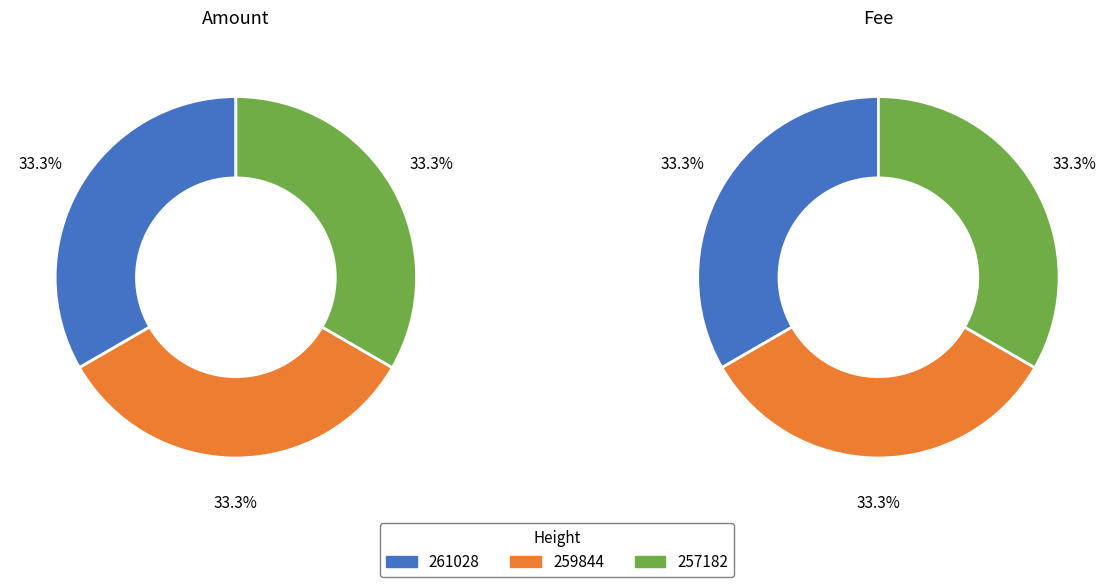

Count the number of slices in the pie.

3